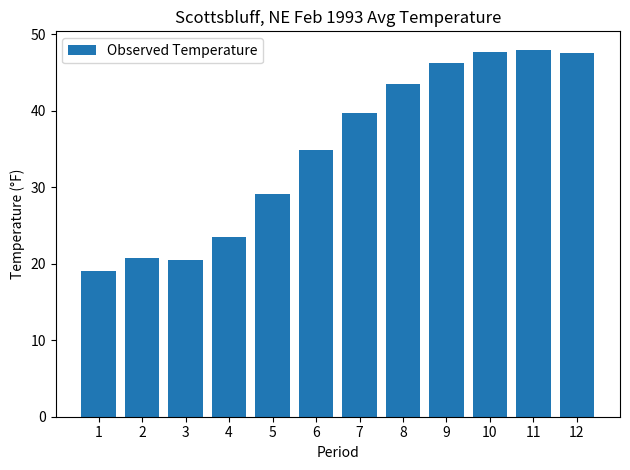

What is the sum of the values at 3 and 11?

68.5